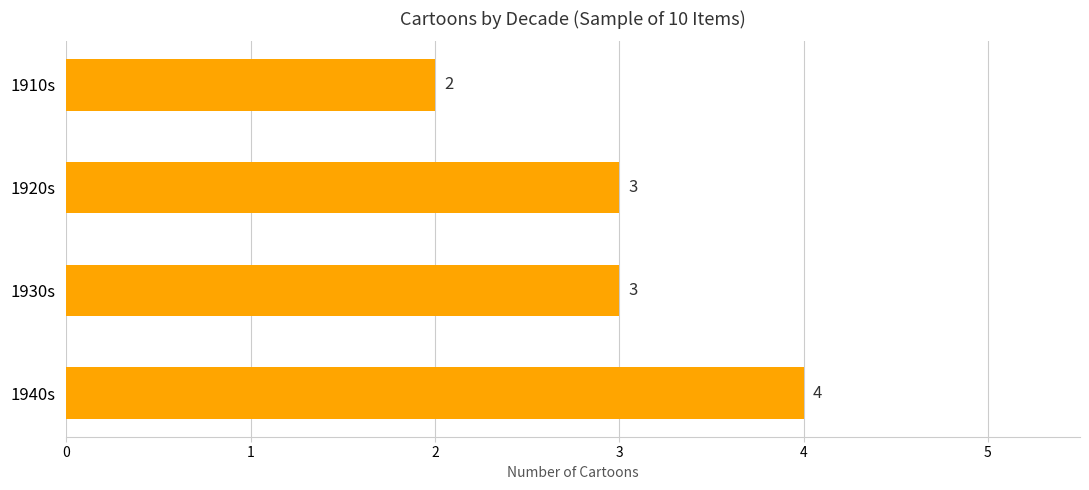

True or false: the data shows 3 at 1920s.

True